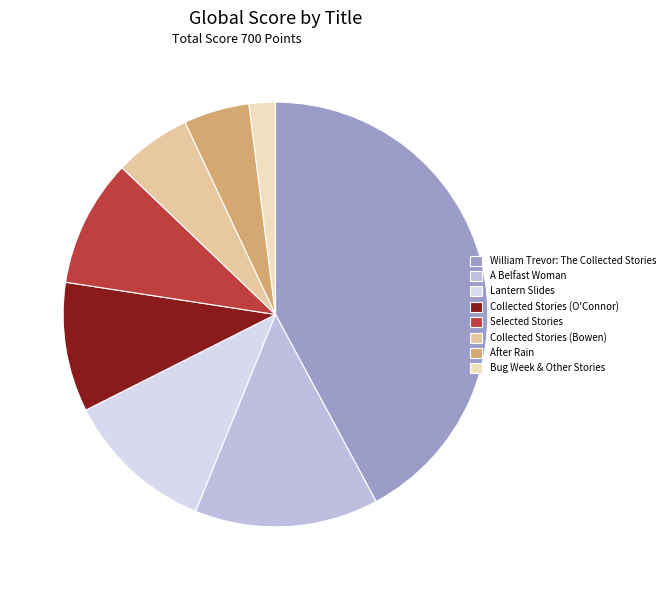

Is the sum of Bug Week & Other Stories and A Belfast Woman greater than half?

No